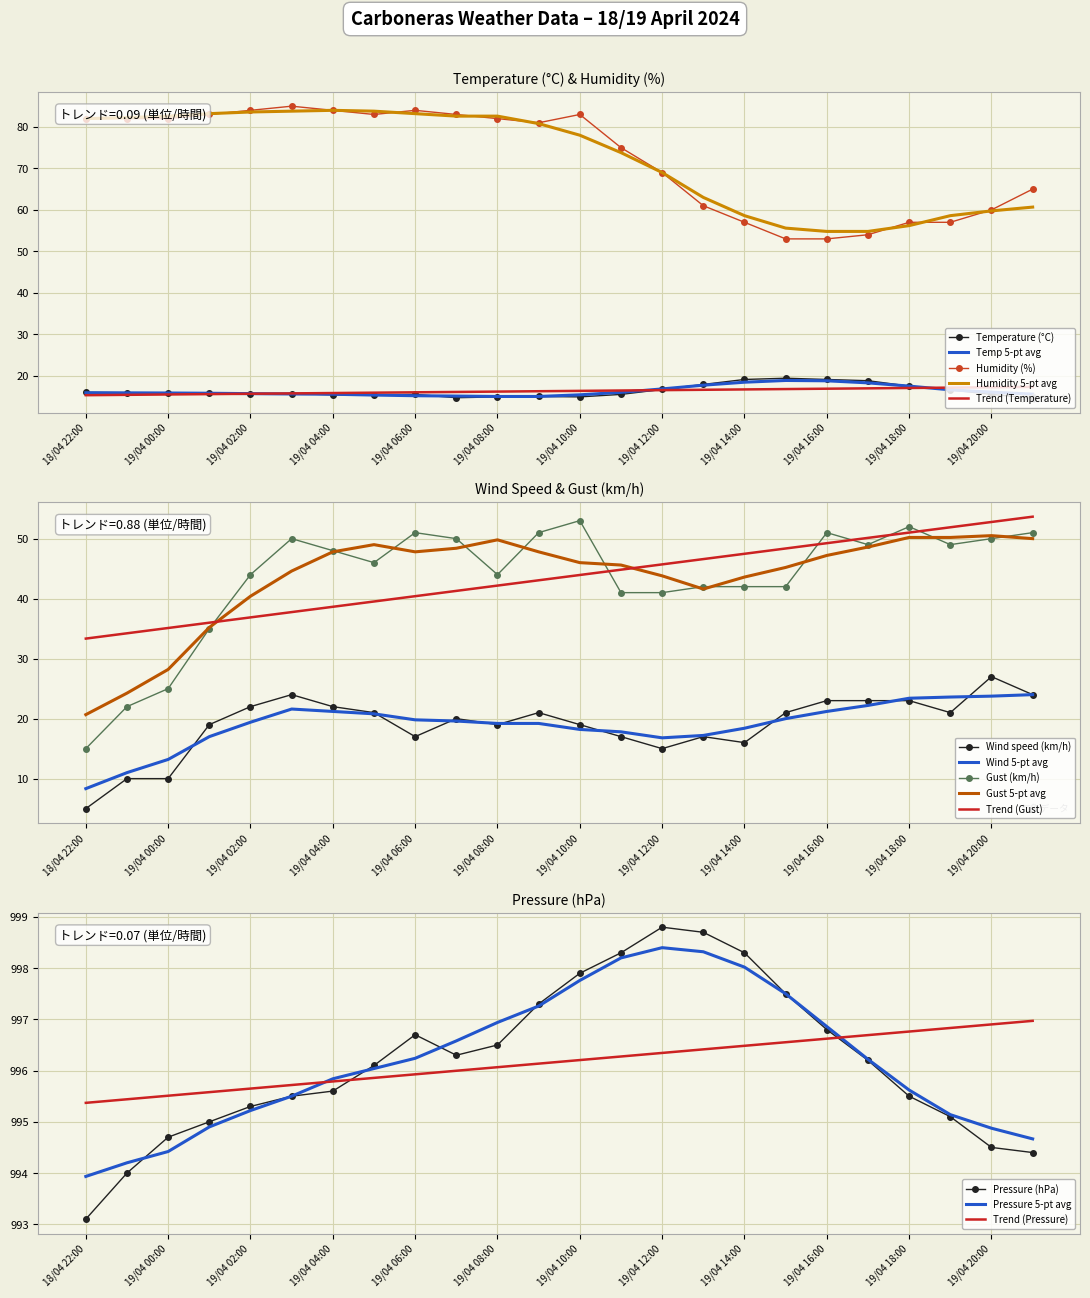

How many lines are shown in the chart?

5